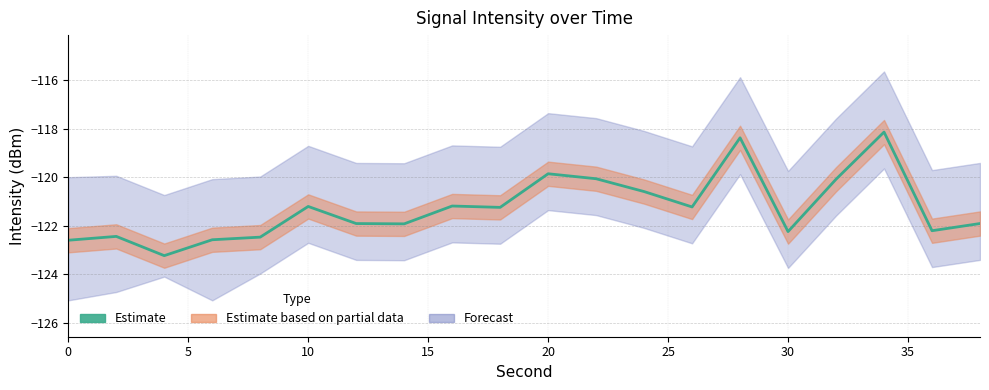

What is the approximate value at 0?

-122.6